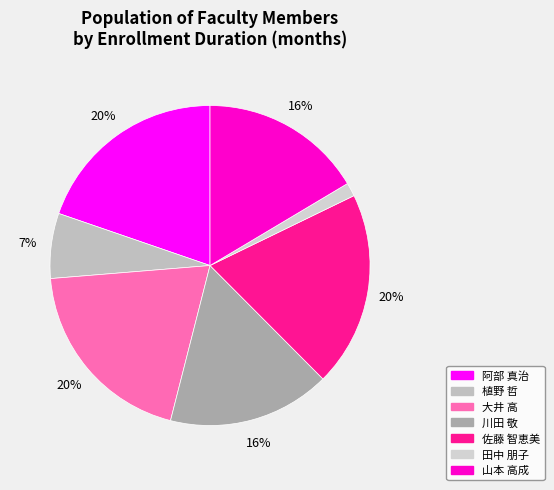

Rank the categories by value from lowest to highest.

田中 朋子, 植野 哲, 川田 敬, 山本 高成, 阿部 真治, 大井 高, 佐藤 智恵美